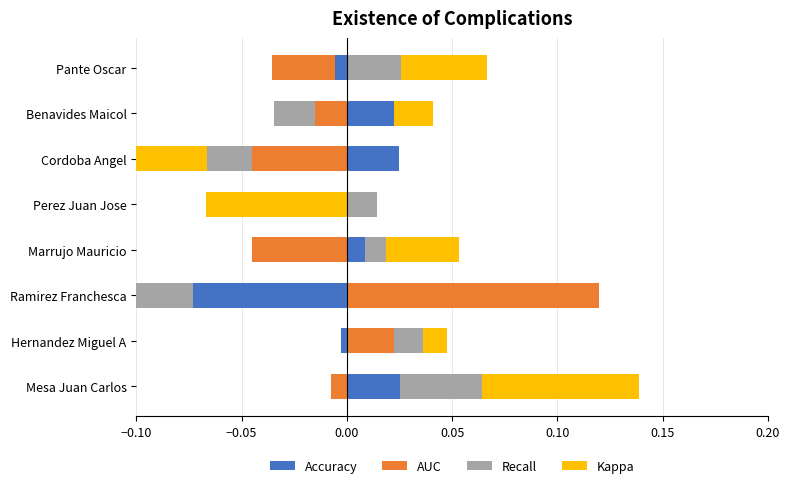

Rank the series by their average value, from lowest to highest.

Accuracy, Recall, AUC, Kappa